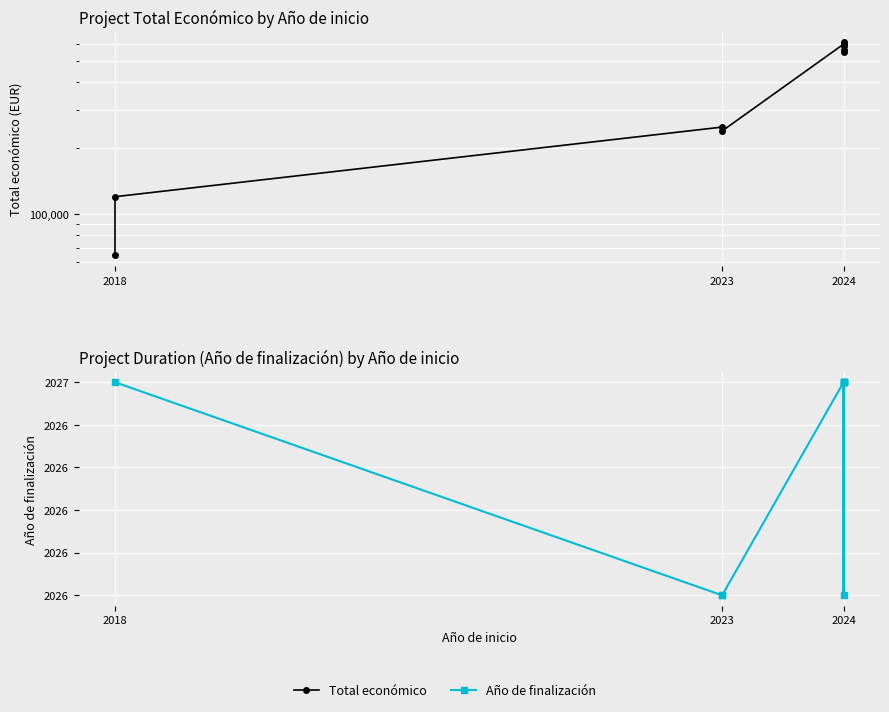

Where is the first local maximum for Año de finalización?

2024